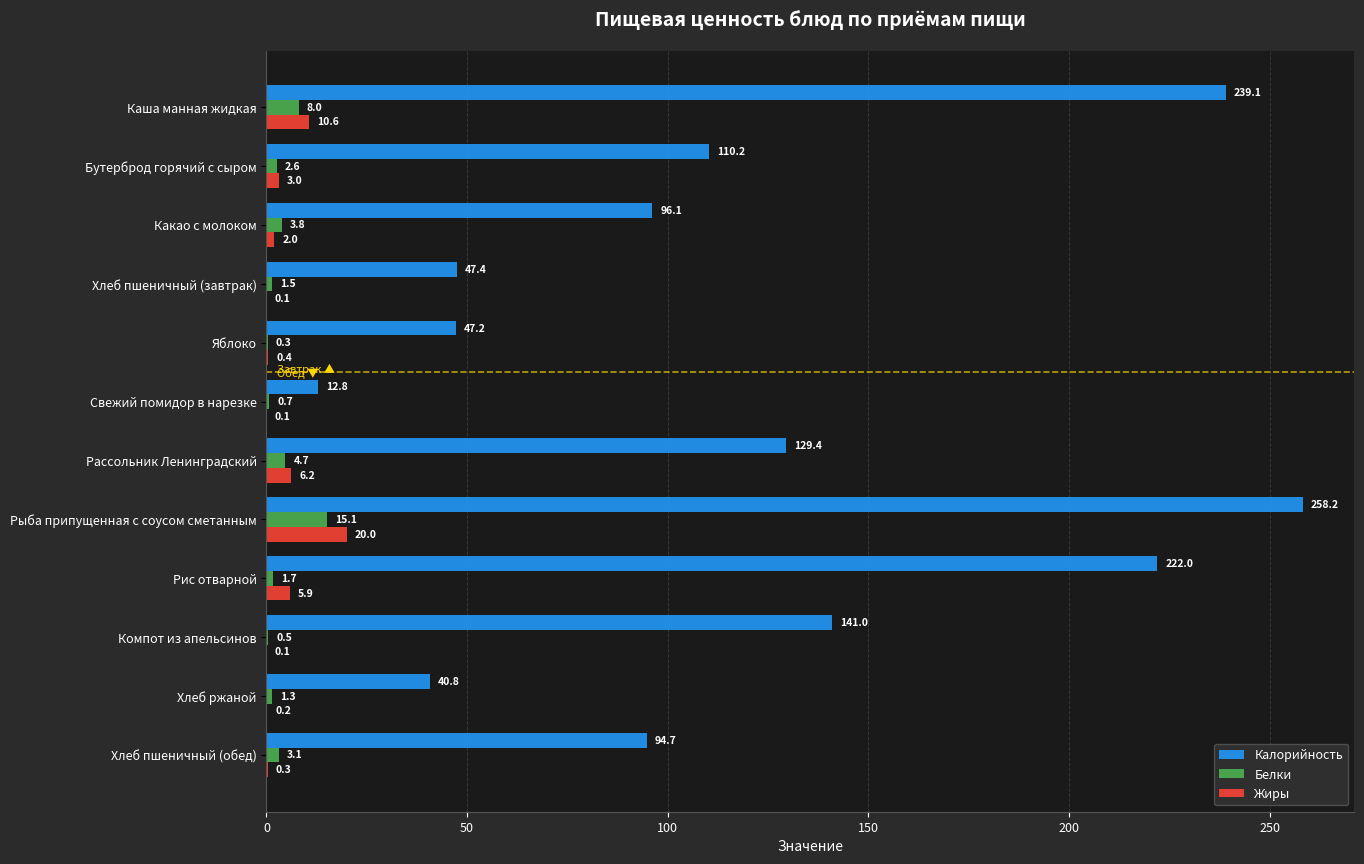

What is the total value across all series at Яблоко?

47.9